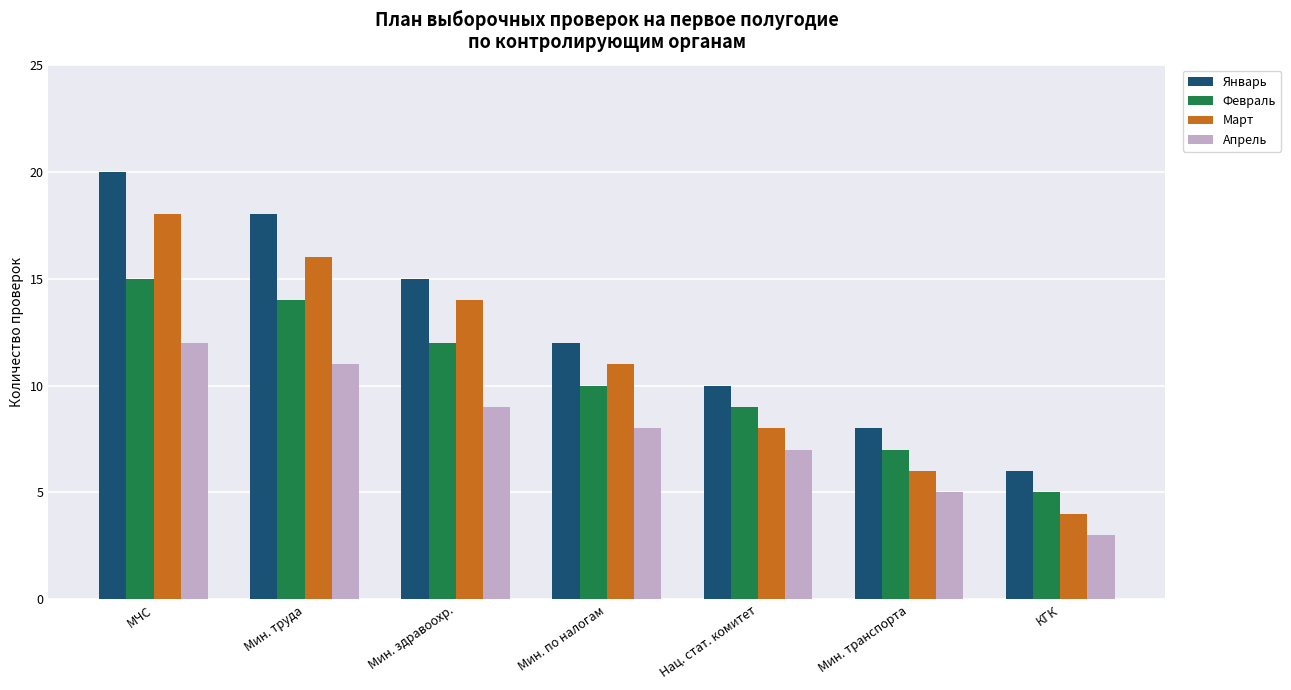

At which category is the sum across all series the highest?

МЧС